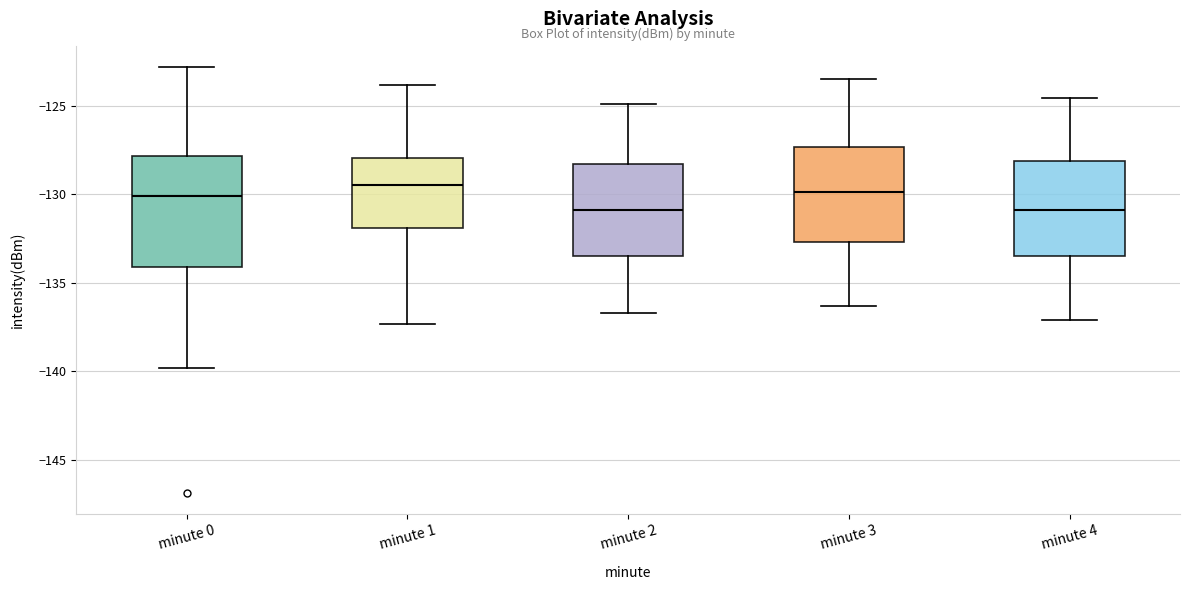

Reading left to right, transcribe this box plot: for each box, give where its median line is, the range the box spans, and where its two whiskers end, as read against the y-axis. The values are not printed on the chart, so give them approximately, as read against the axis.

minute 0: median -130.0, box -134.0 to -128.0, whiskers -140.0 to -123.0
minute 1: median -129.5, box -132.0 to -128.0, whiskers -137.5 to -124.0
minute 2: median -131.0, box -133.5 to -128.5, whiskers -136.5 to -125.0
minute 3: median -130.0, box -132.5 to -127.5, whiskers -136.5 to -123.5
minute 4: median -131.0, box -133.5 to -128.0, whiskers -137.0 to -124.5